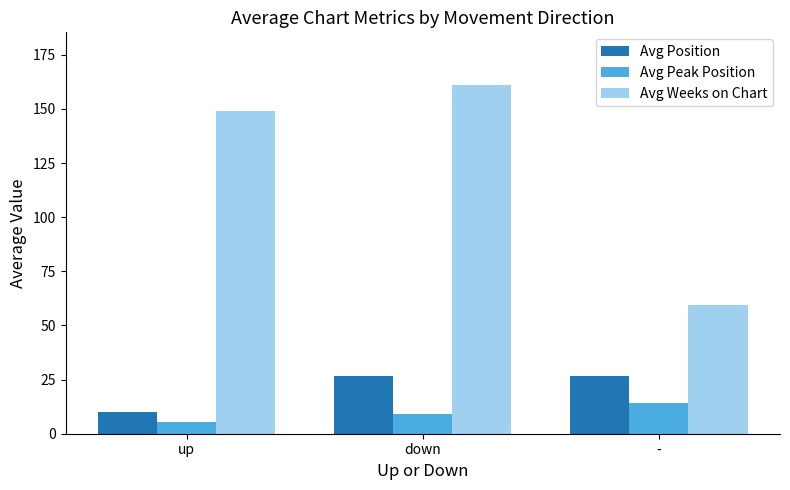

How many series are shown in this chart?

3